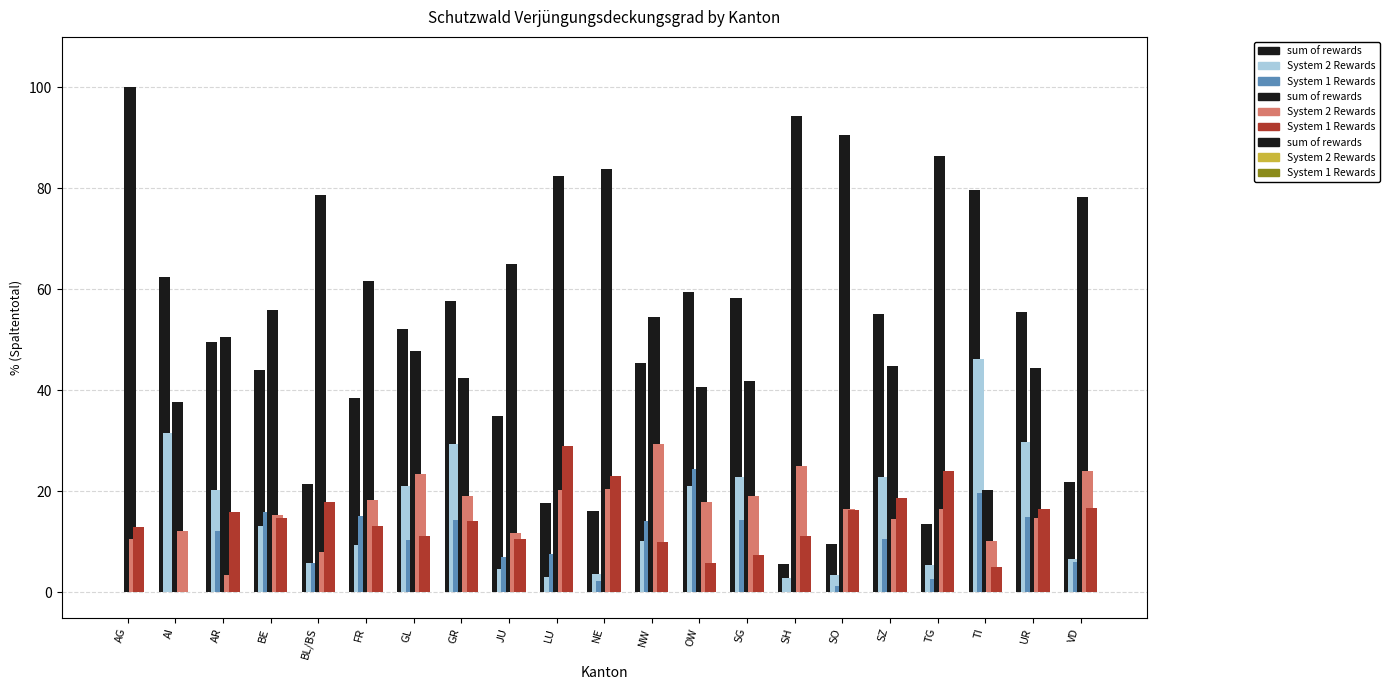

Where is System 2 Rewards nearest to the value 16?

SO